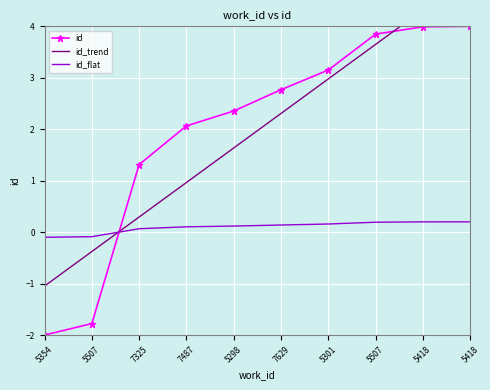

What are all the series names shown in the legend?

id, id_trend, id_flat